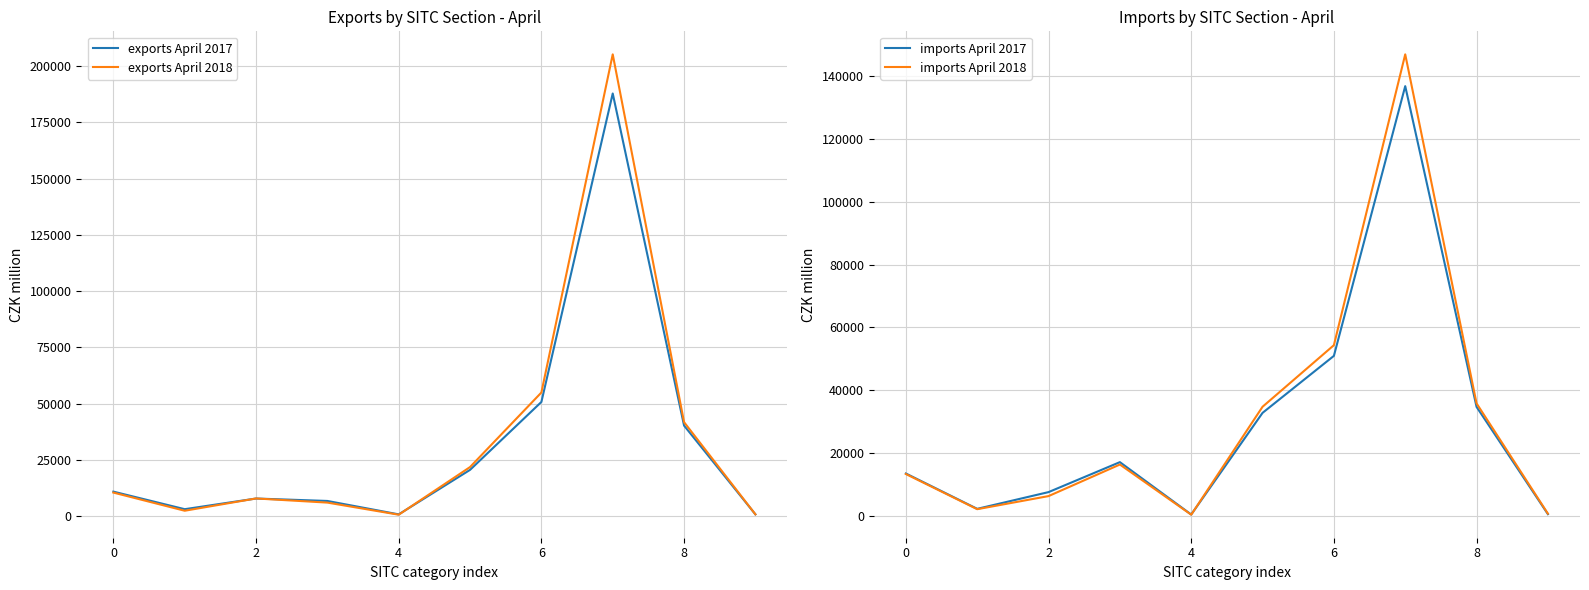

True or false: imports April 2018 has a value of 9698 at 8.

False